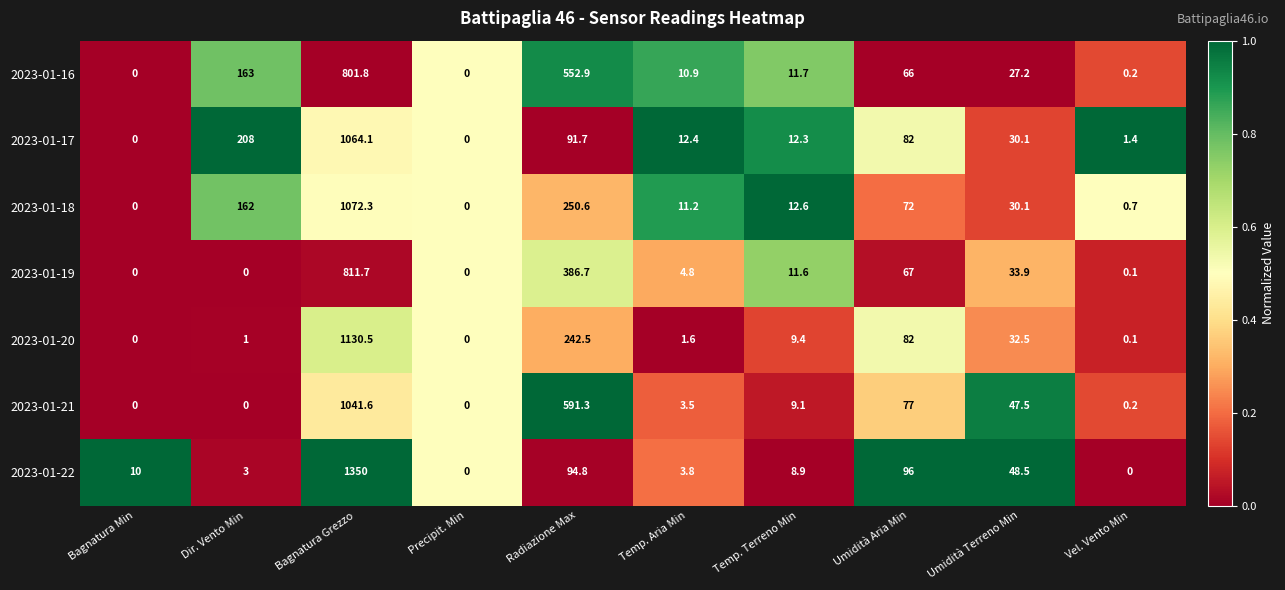

Which series has the widest spread of values?

2023-01-22